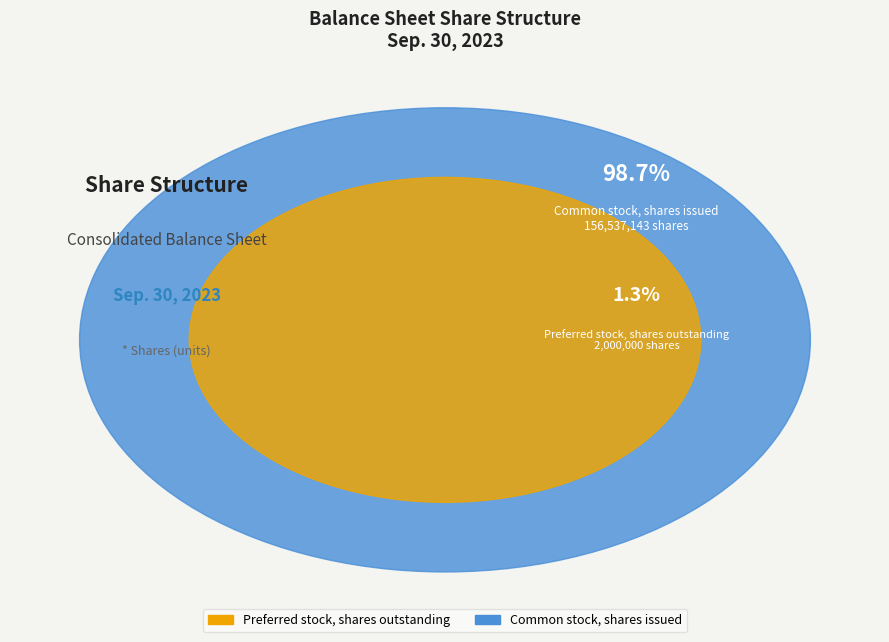

Which has a higher value, Preferred stock, shares outstanding or Common stock, shares issued?

Common stock, shares issued